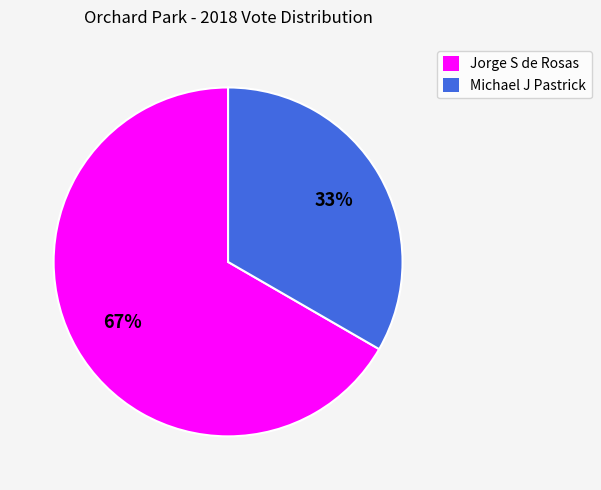

To the nearest percent, what is the average slice percentage?

50%